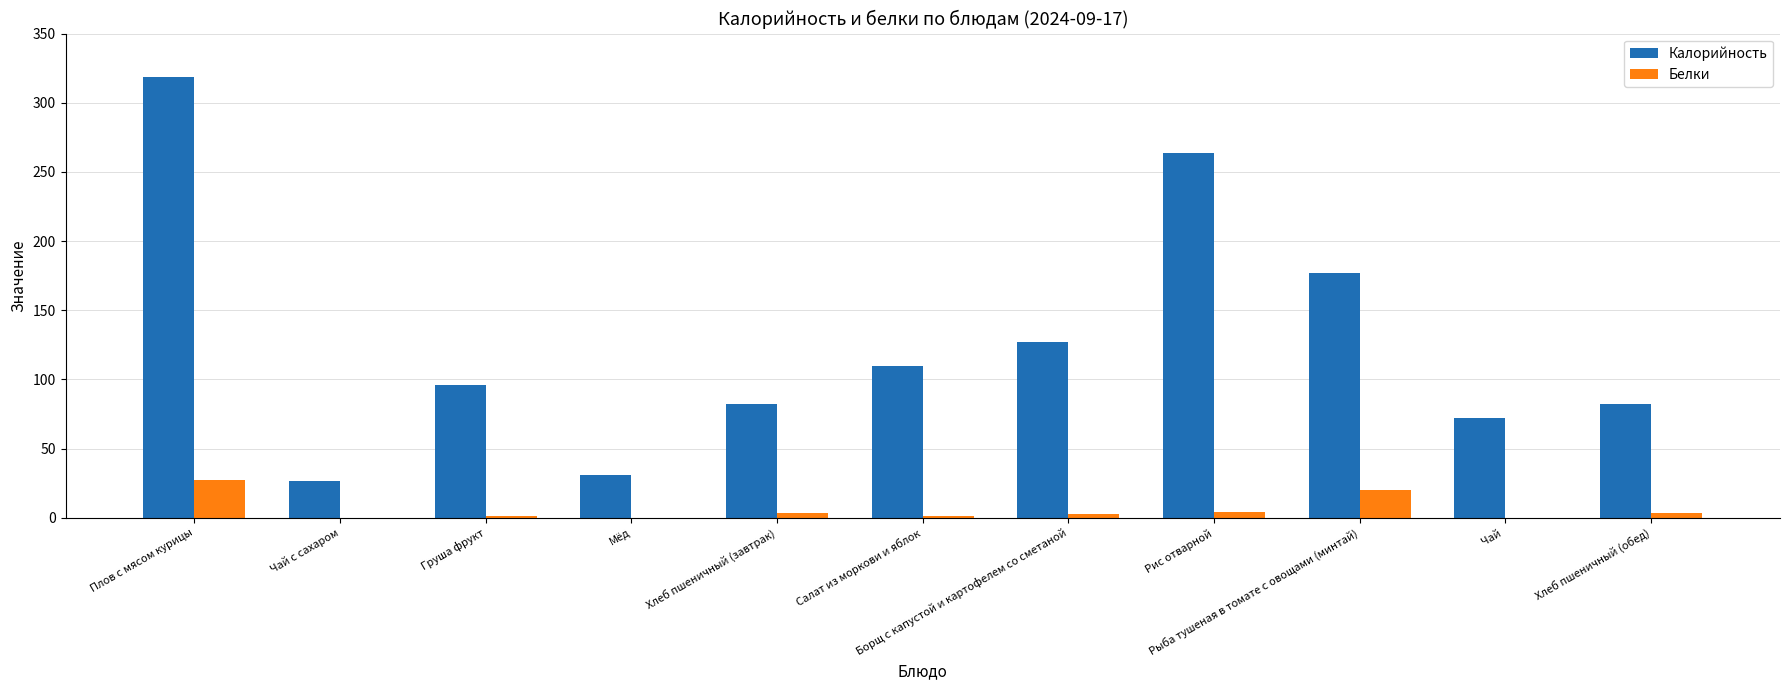

At which label does Калорийность first exceed 96?

Плов с мясом курицы